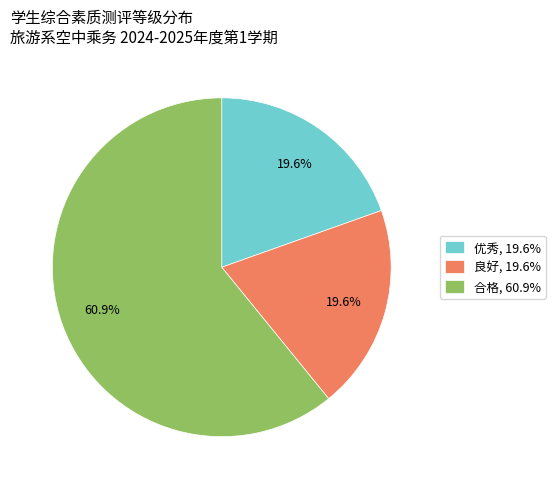

How many slices are in this pie chart?

3